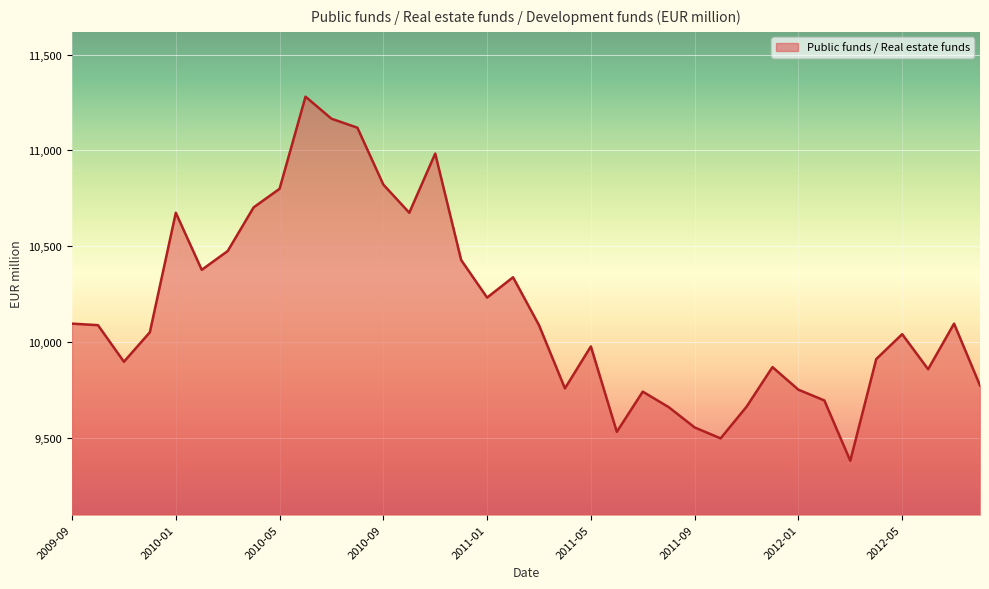

True or false: the data has more than 0 interior local peaks.

True